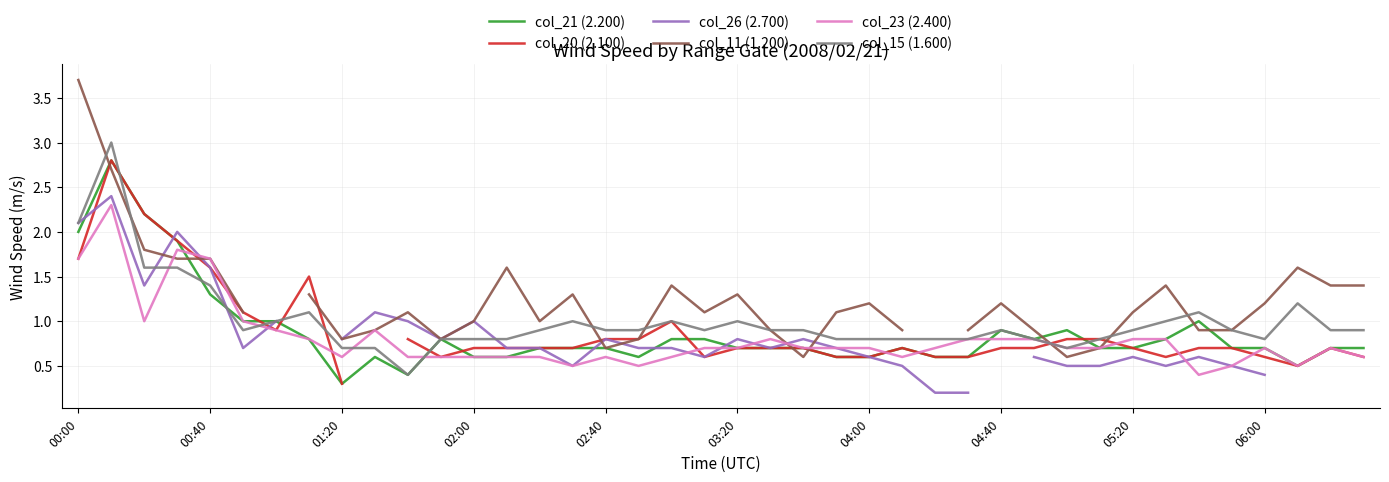

How many intersections are there between col_21 (2.200) and col_23 (2.400)?

5